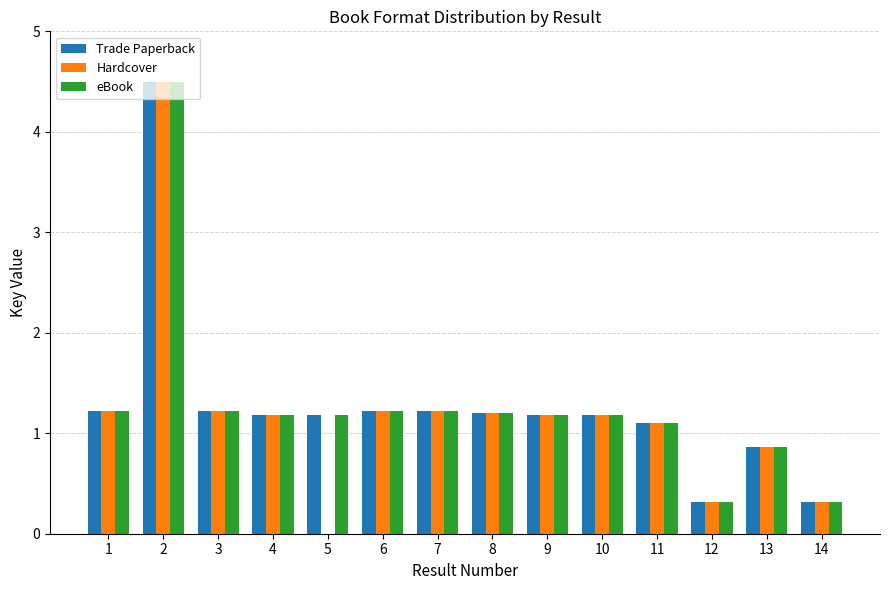

How many series are shown in this chart?

3